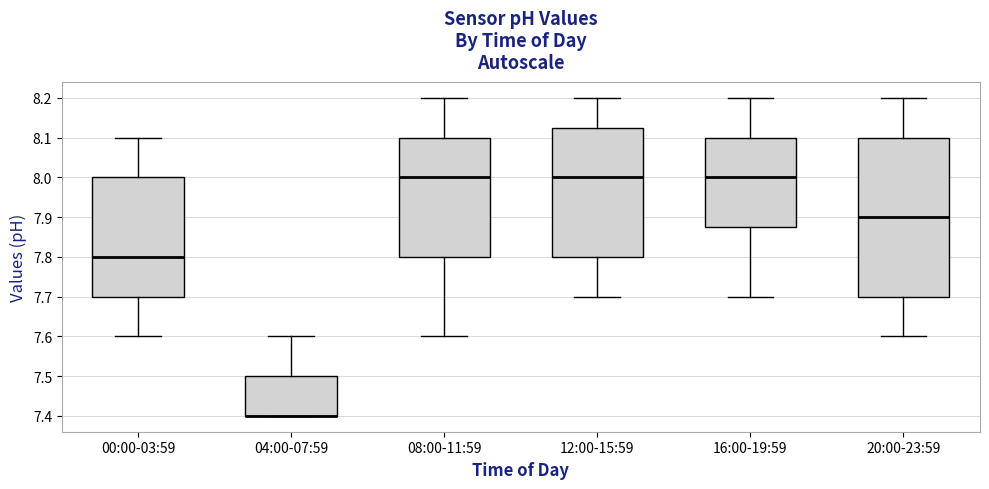

Reading left to right, transcribe this box plot: for each box, give where its median line is, the range the box spans, and where its two whiskers end, as read against the y-axis. The values are not printed on the chart, so give them approximately, as read against the axis.

00:00-03:59: median 7.80, box 7.70 to 8.00, whiskers 7.60 to 8.10
04:00-07:59: median 7.40 (drawn on the box's lower edge), box 7.40 to 7.50, whiskers 7.40 to 7.60
08:00-11:59: median 8.00, box 7.80 to 8.10, whiskers 7.60 to 8.20
12:00-15:59: median 8.00, box 7.80 to 8.13, whiskers 7.70 to 8.20
16:00-19:59: median 8.00, box 7.88 to 8.10, whiskers 7.70 to 8.20
20:00-23:59: median 7.90, box 7.70 to 8.10, whiskers 7.60 to 8.20